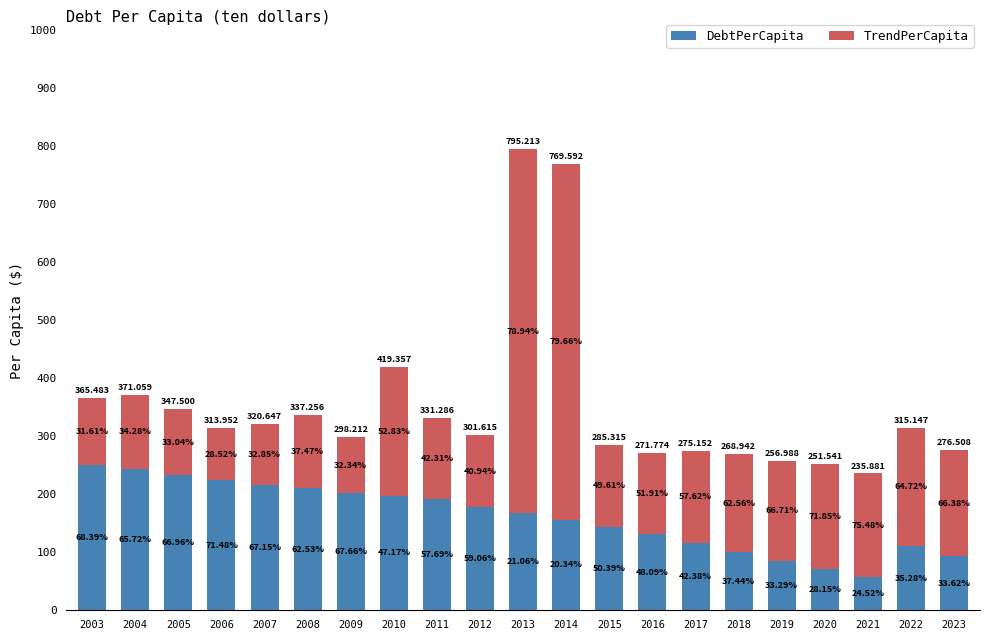

The TrendPerCapita series shows 115.5 at 2003. True or false?

True